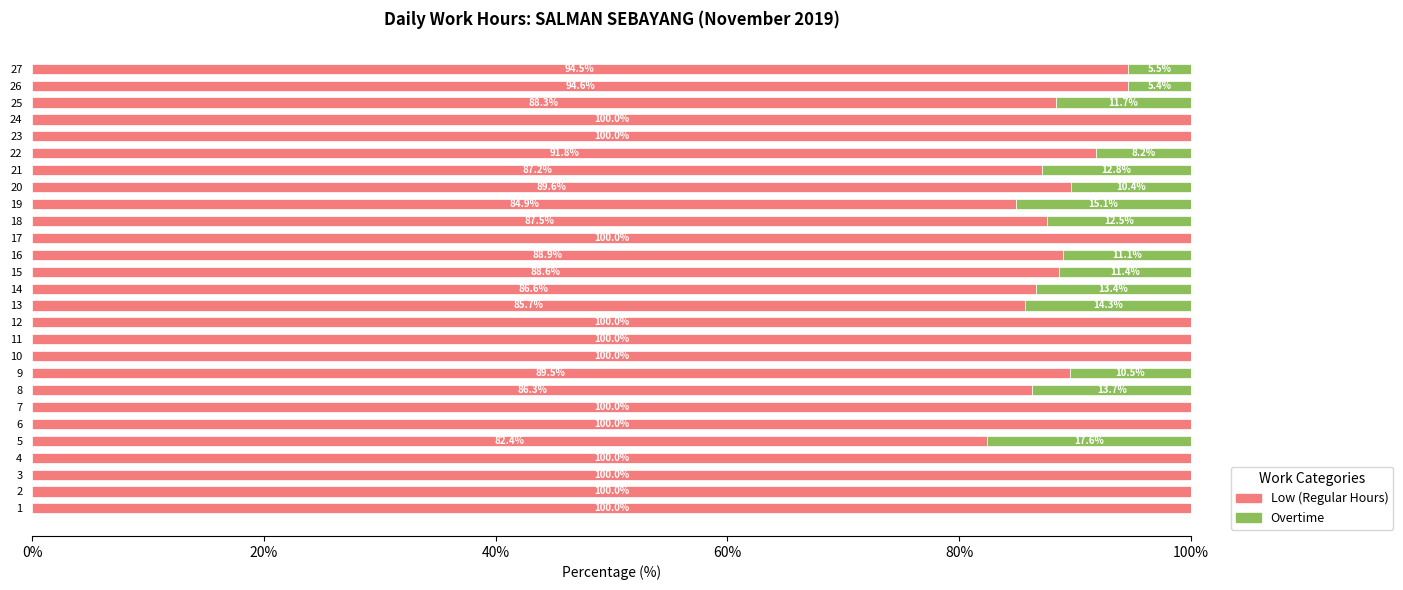

What are all the series names shown in the legend?

Low (Regular Hours), Overtime